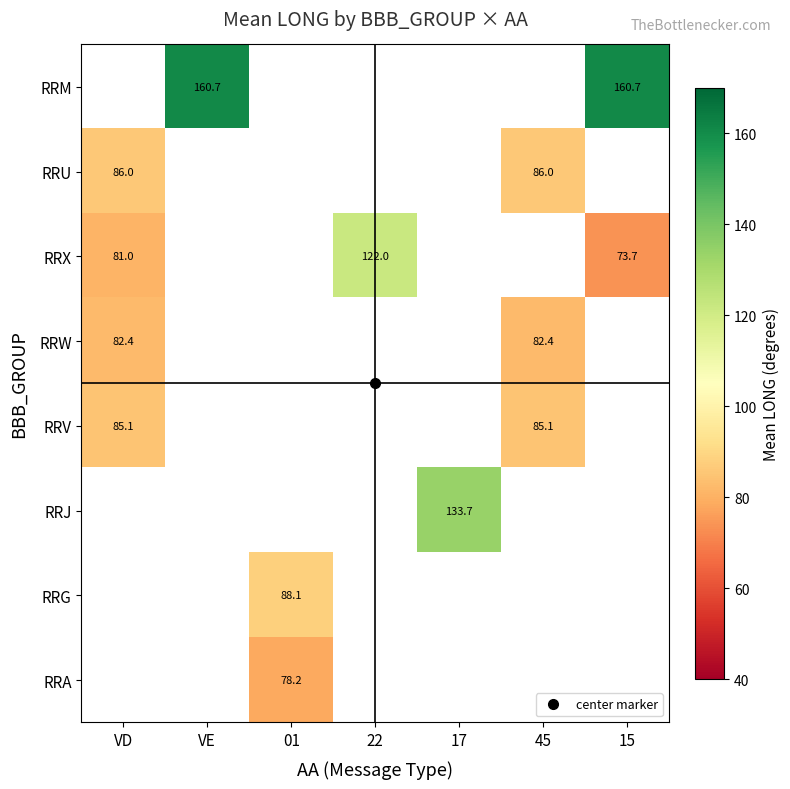

Which series has the widest spread of values?

RRX